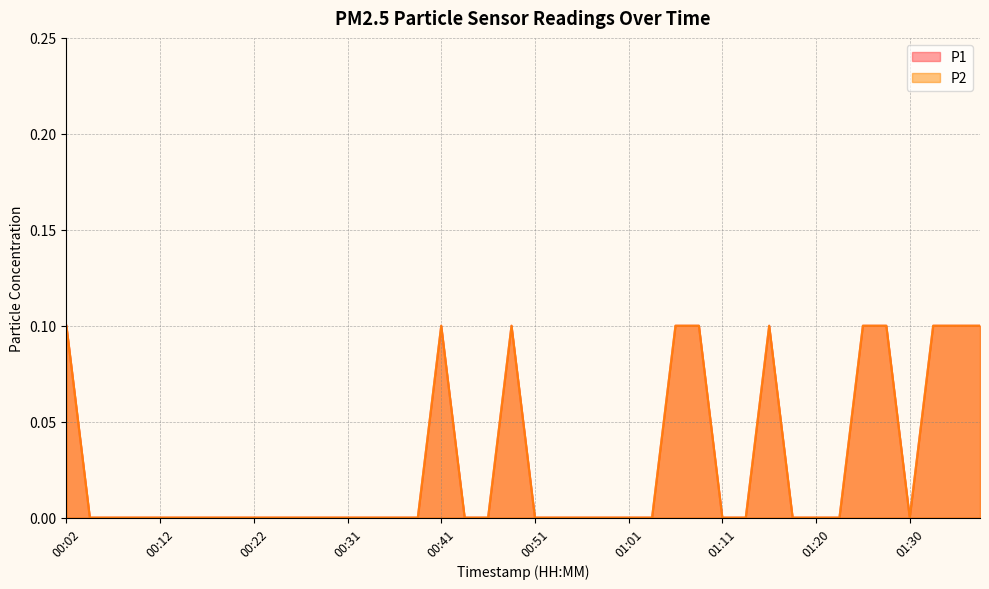

Between 01:23 and 00:14, which is larger?

01:23